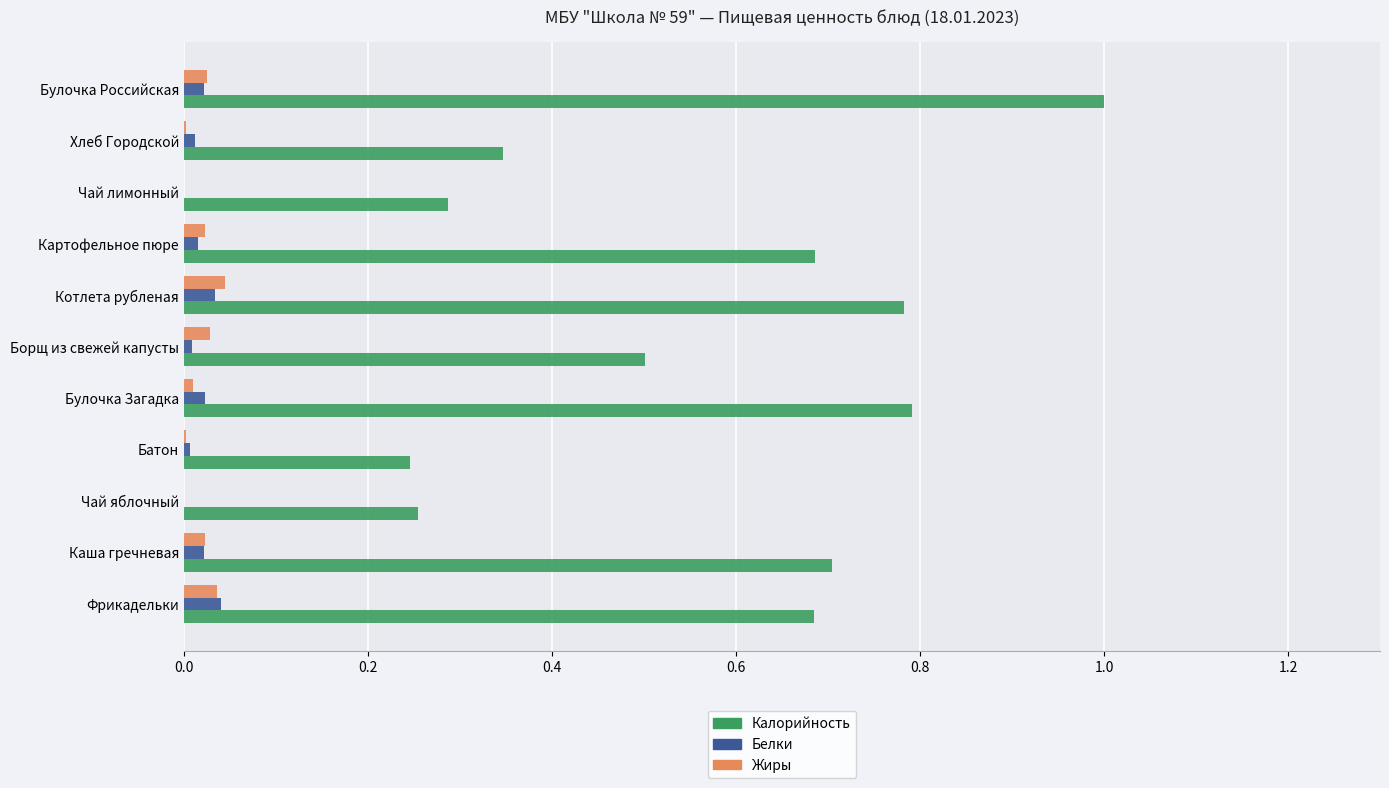

The Жиры series shows 0.0 at Чай лимонный. True or false?

True